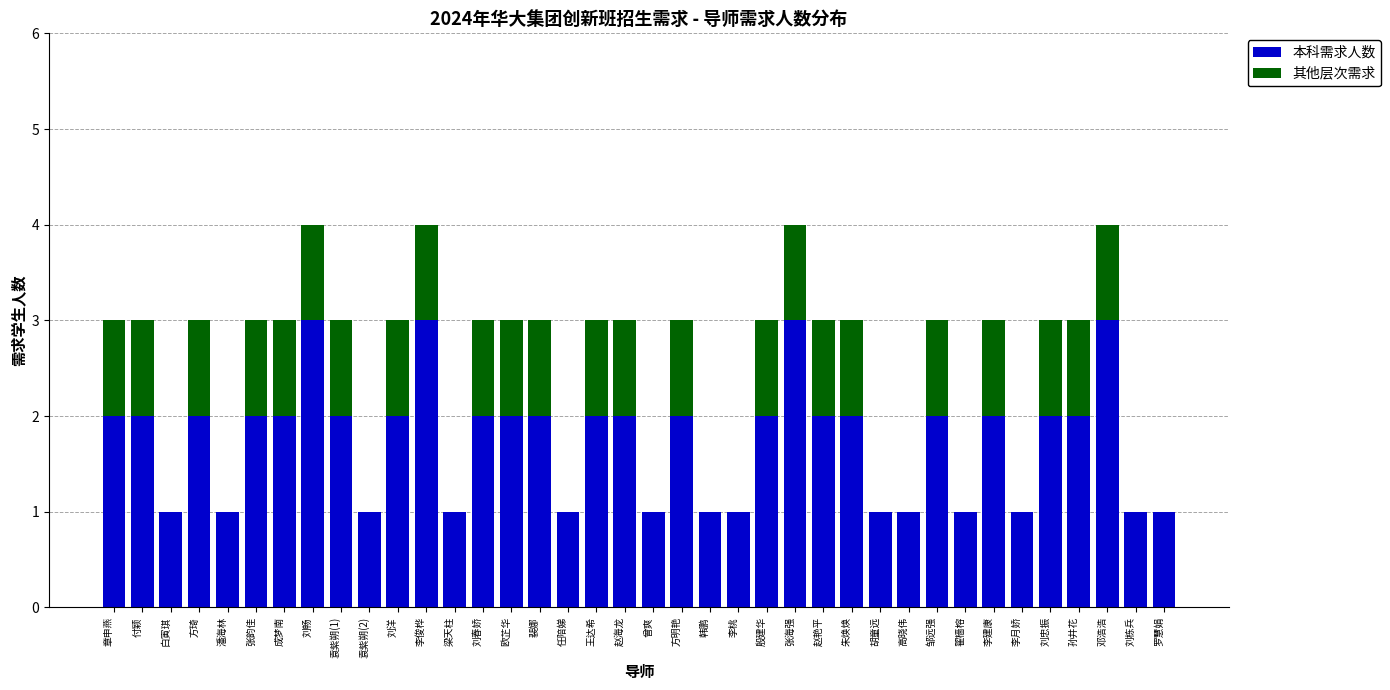

What is the sum of the 本科需求人数 values at 刘春娇 and 邓浩浩?

5